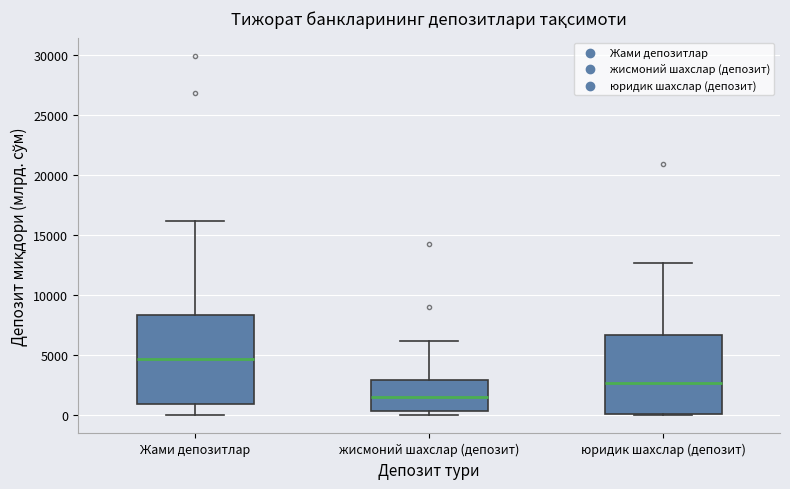

Reading left to right, transcribe this box plot: for each box, give where its median line is, the range the box spans, and where its two whiskers end, as read against the y-axis. The values are not printed on the chart, so give them approximately, as read against the axis.

Жами депозитлар: median 4500, box 1000 to 8500, whiskers 0 to 16000
жисмоний шахслар (депозит): median 1500, box 500 to 3000, whiskers 0 to 6000
юридик шахслар (депозит): median 2500, box 0 to 6500, whiskers 0 to 12500